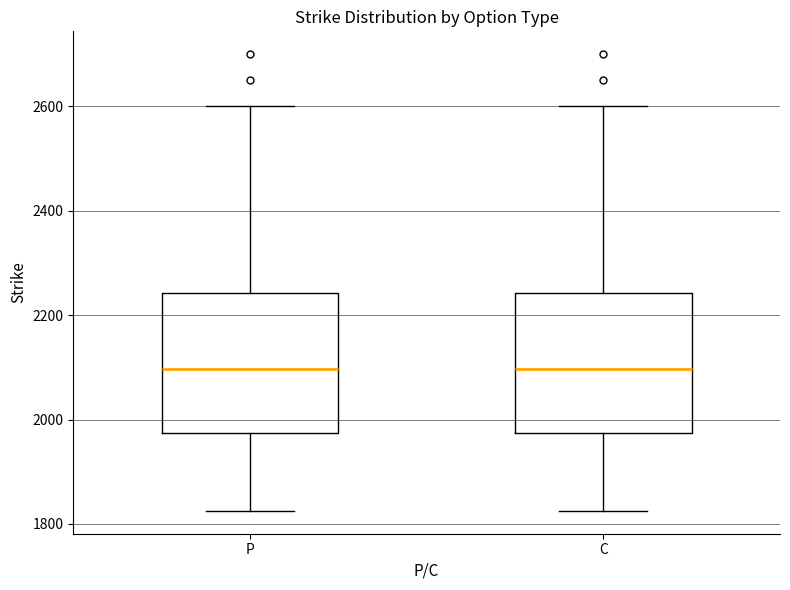

Reading left to right, read every box against the y-axis: the position of its median line, the range the box covers, and the ends of its whiskers. The values are not printed on the chart, so give them approximately, as read against the axis.

P: median 2100, box 1980 to 2240, whiskers 1820 to 2600
C: median 2100, box 1980 to 2240, whiskers 1820 to 2600